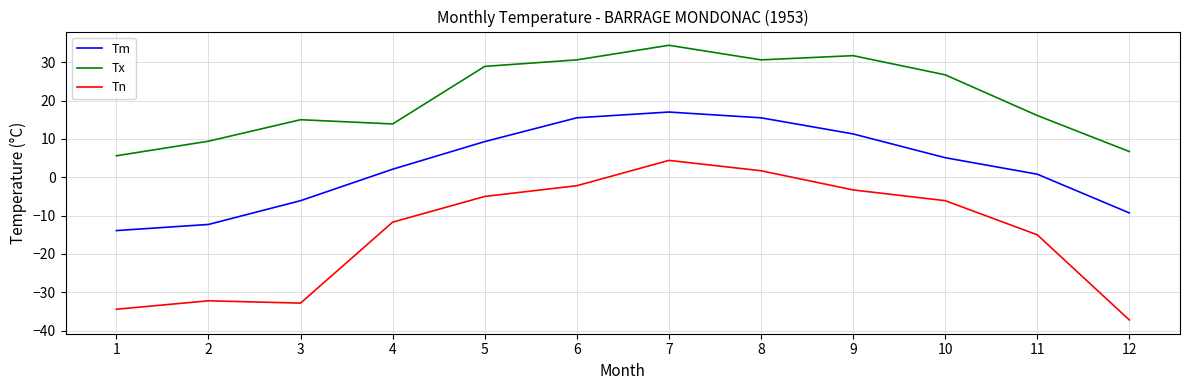

Which category has the highest value across all series?

7